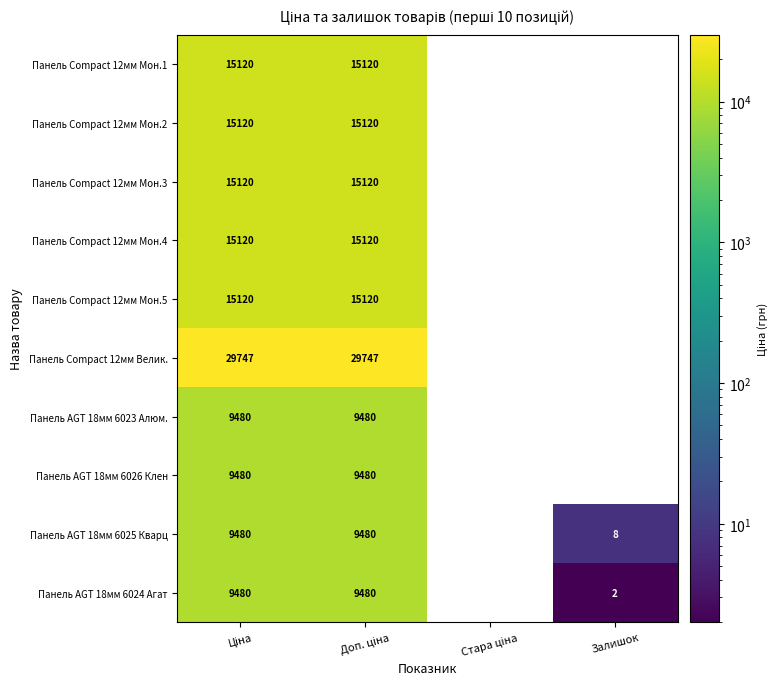

How many Панель Compact 12мм Мон.1 values are between 0 and 15120?

4